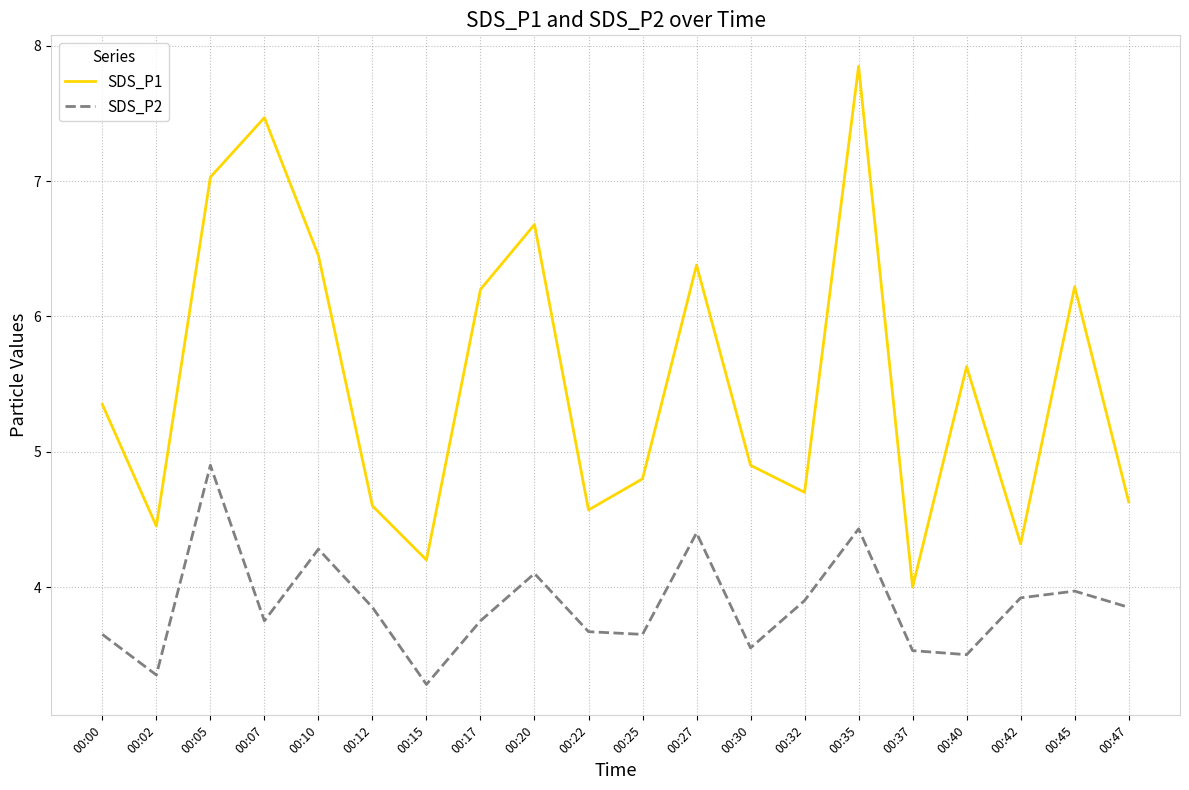

Rank the series at 00:22 from lowest to highest value.

SDS_P2, SDS_P1